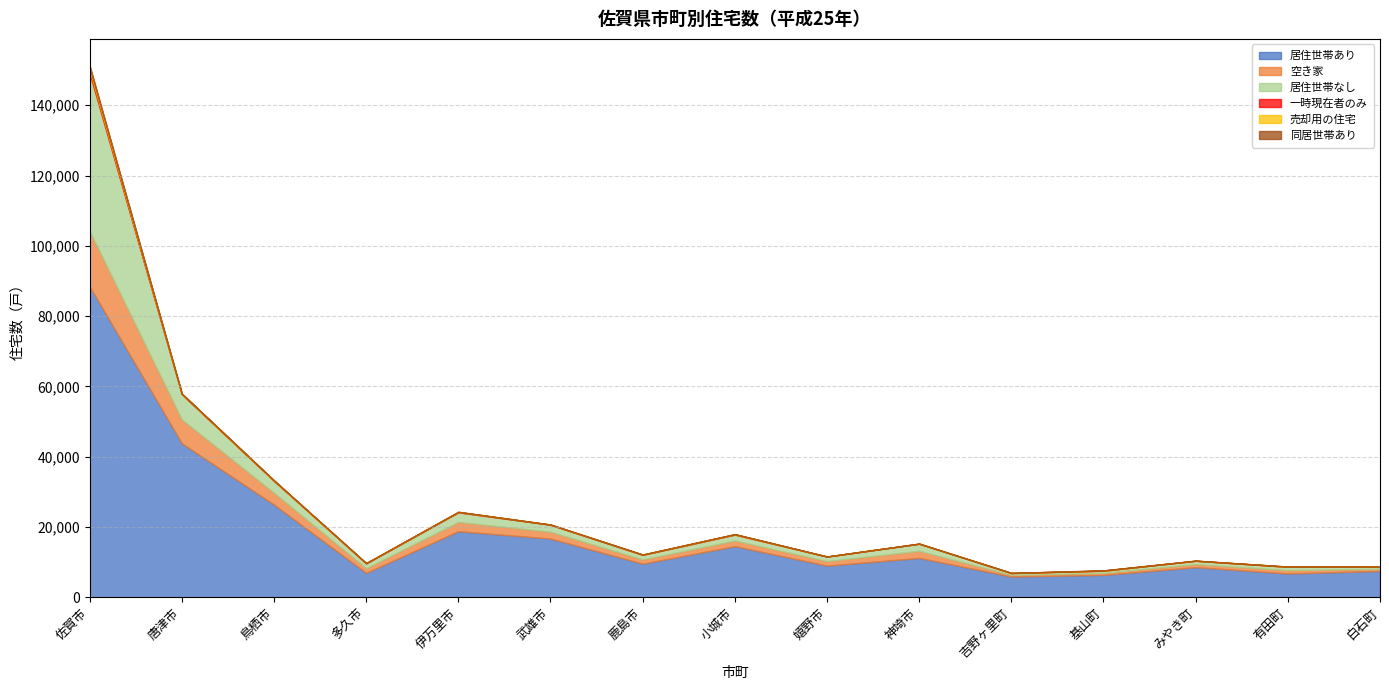

True or false: 空き家 and 一時現在者のみ cross at least once.

False